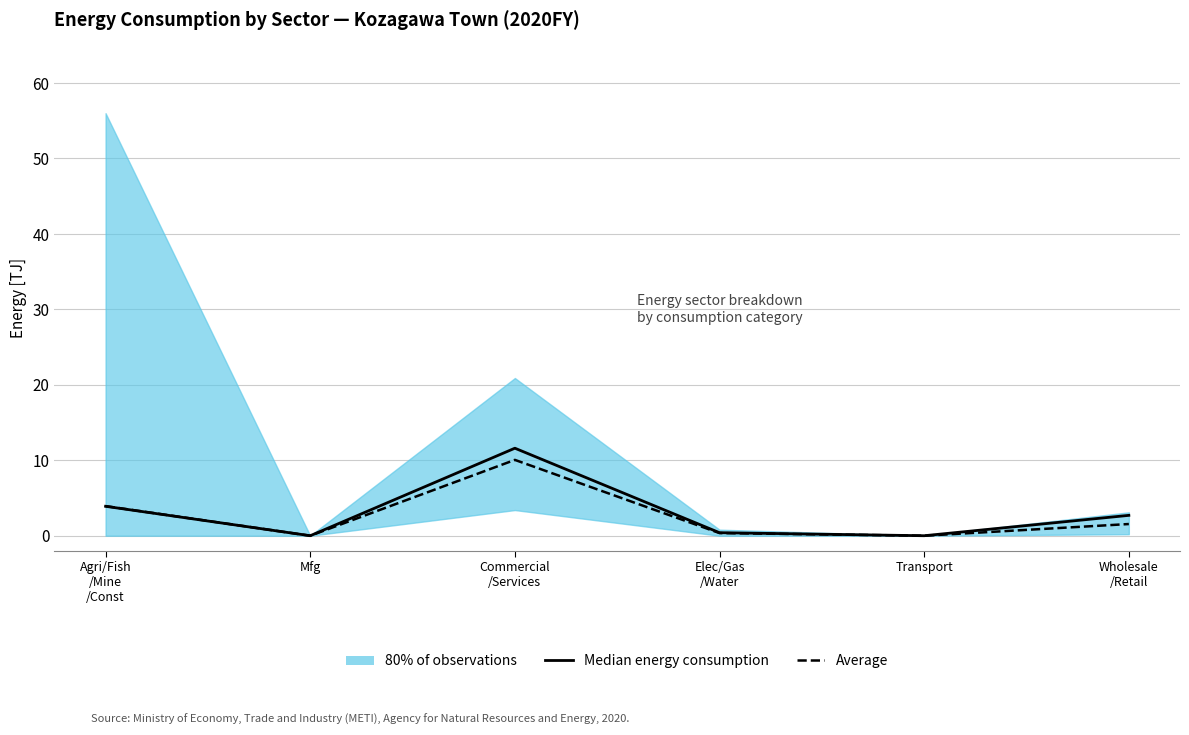

True or false: Average and Median energy consumption cross at least once.

False